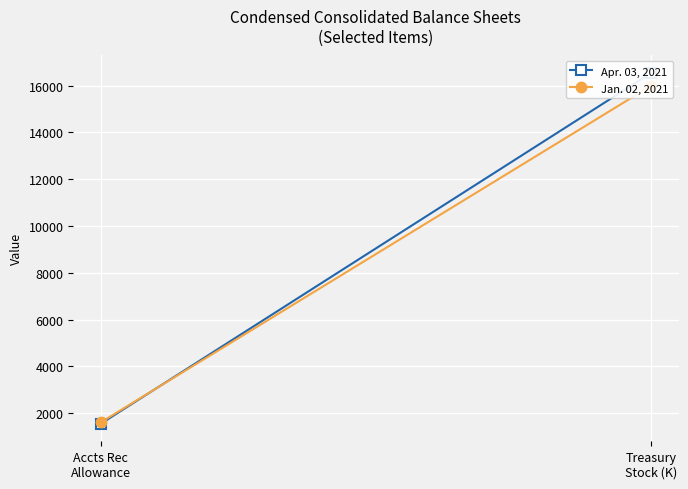

The value of Apr. 03, 2021 at Treasury
Stock (K) is 5322. True or false?

False